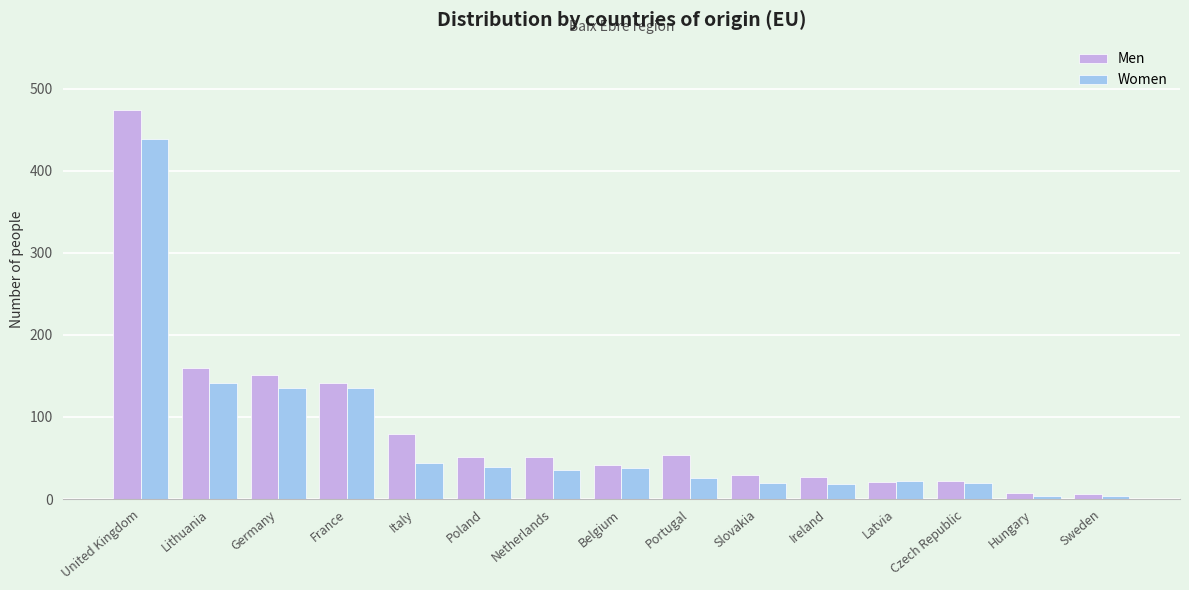

How many data points in Women are less than 35?

7